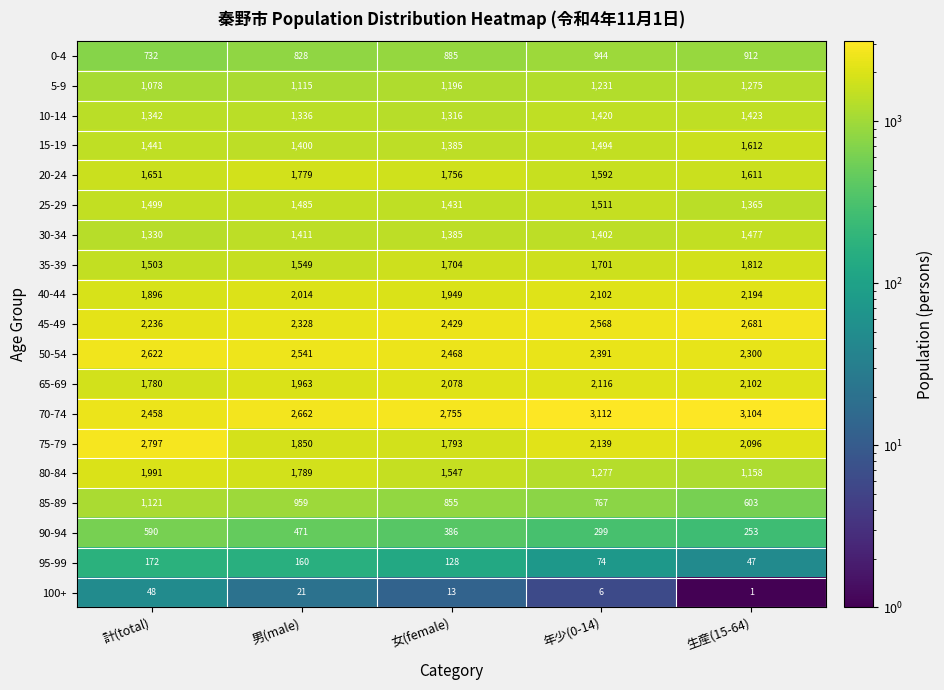

Which series has the largest total across all categories?

70-74